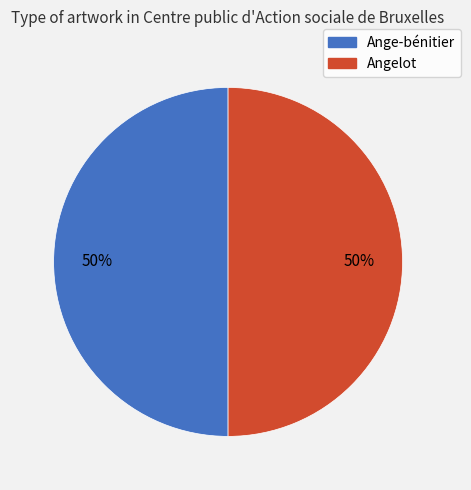

Is the sum of Angelot and Ange-bénitier greater than half?

Yes